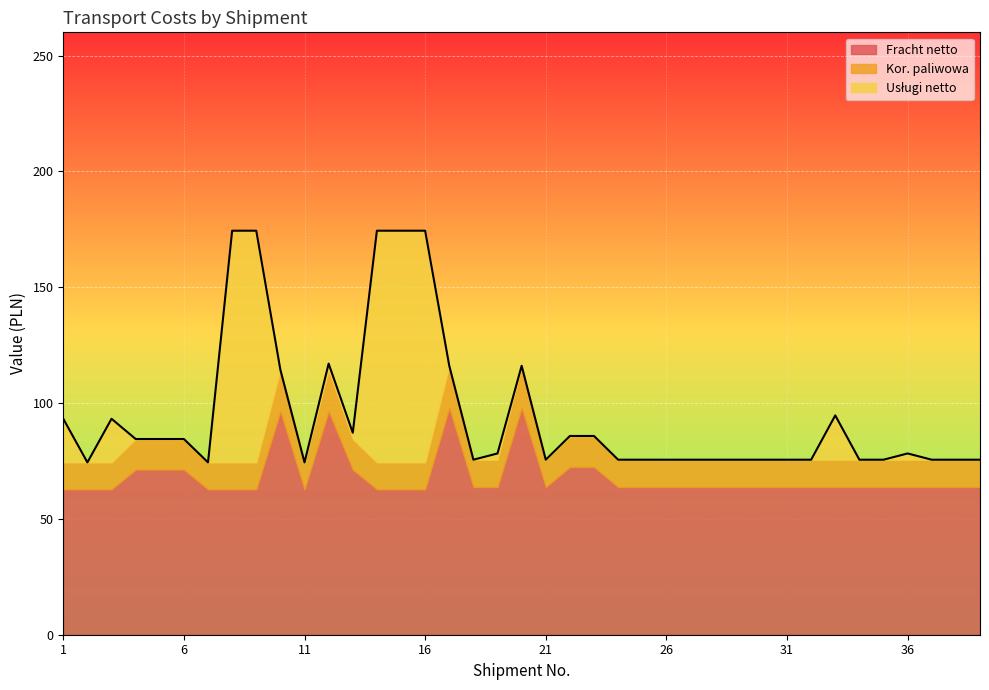

How many values in the Fracht netto series are below 63?

10